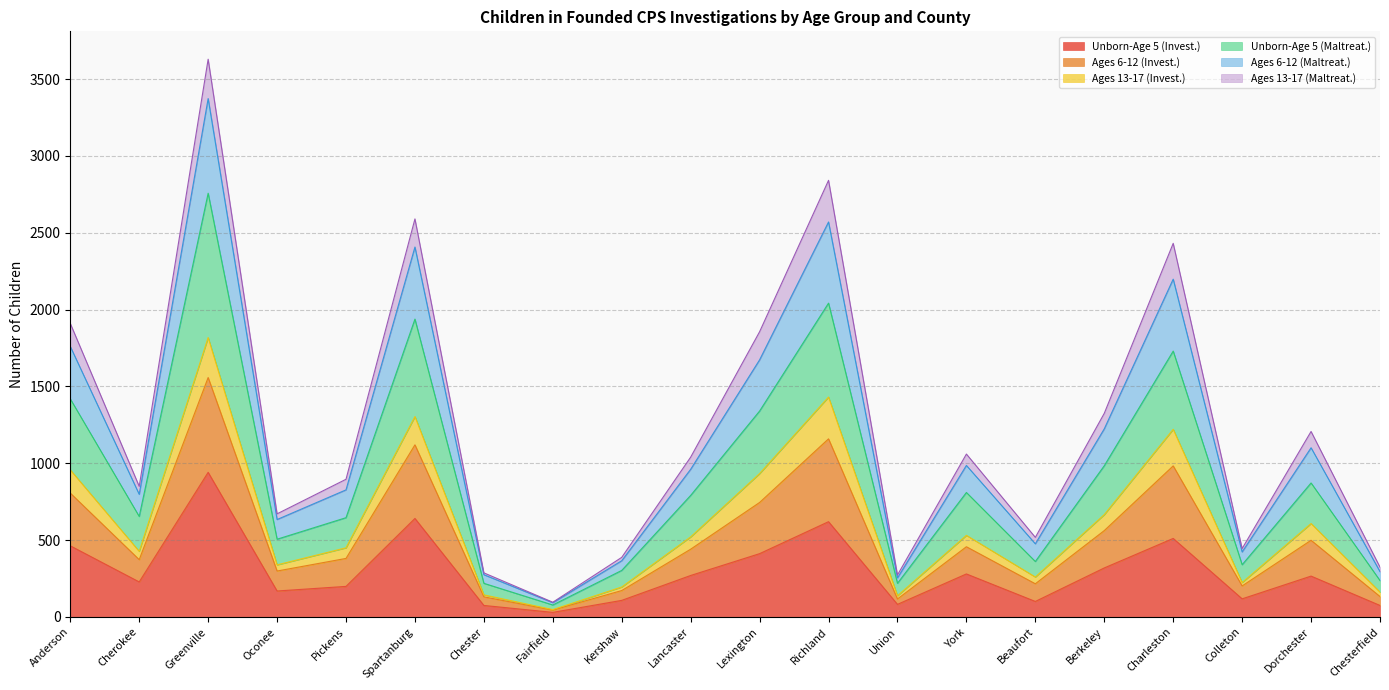

Which category has the highest value in the Unborn-Age 5 (Invest.) series?

Greenville